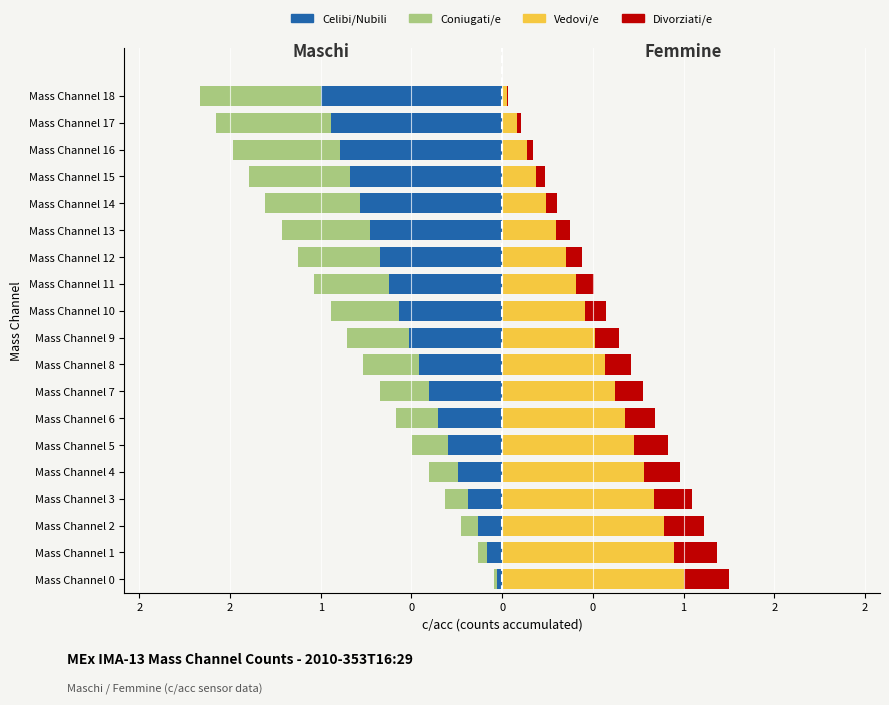

Between Mass Channel 2 and Mass Channel 9, which series saw the biggest shift?

Celibi/Nubili